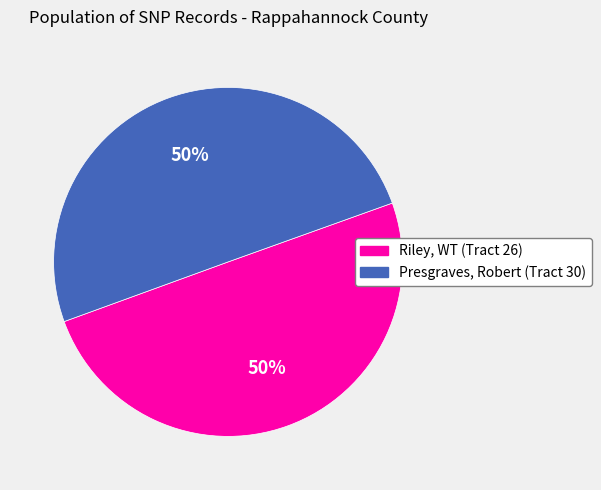

Combined, do Riley, WT (Tract 26) and Presgraves, Robert (Tract 30) account for over 50%?

Yes